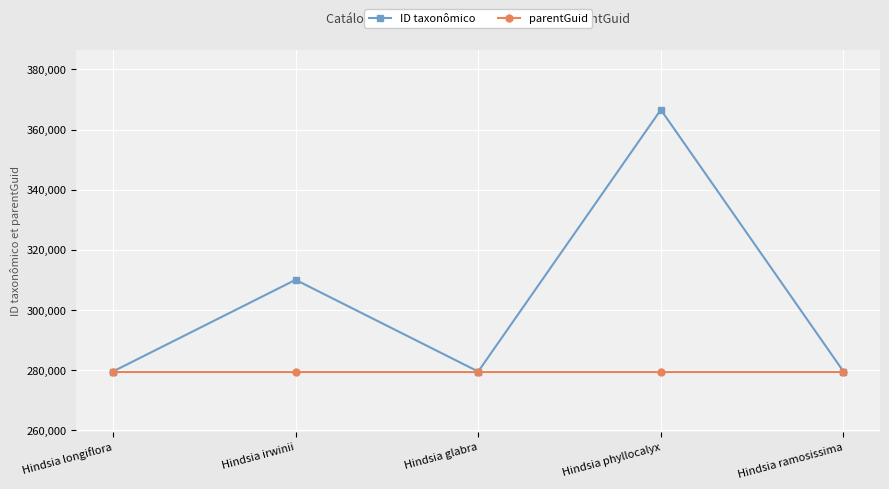

Is this an area chart (filled region under the line)?

No